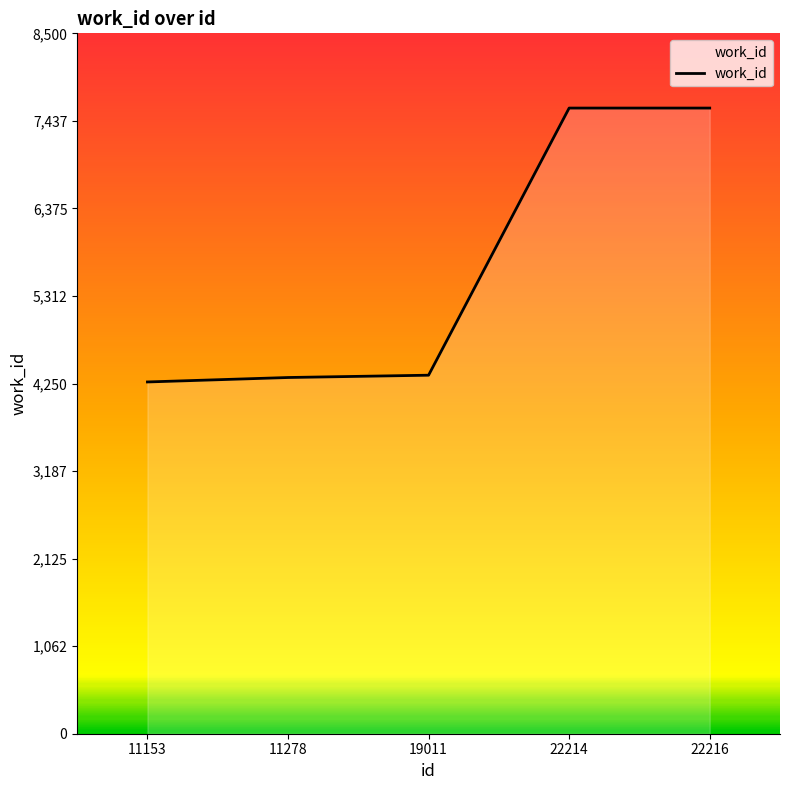

Approximately how many times larger is the value at 22216 compared to 11153?

1.8